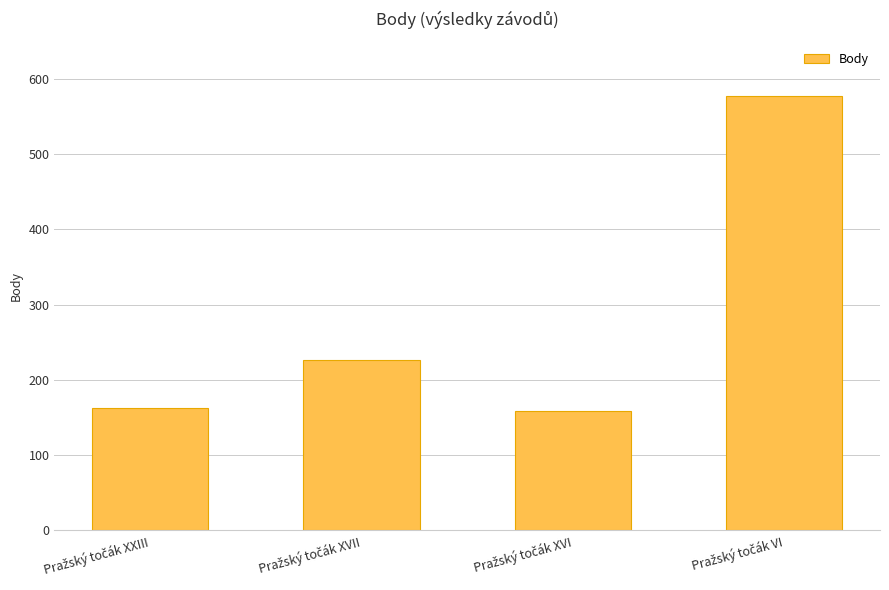

How many data points are less than 226?

2